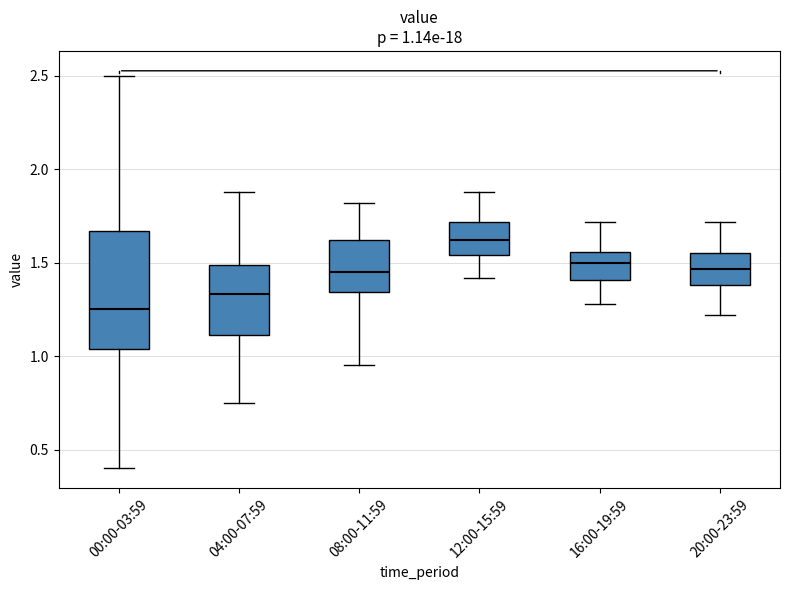

Which box has the lowest median line?

00:00-03:59